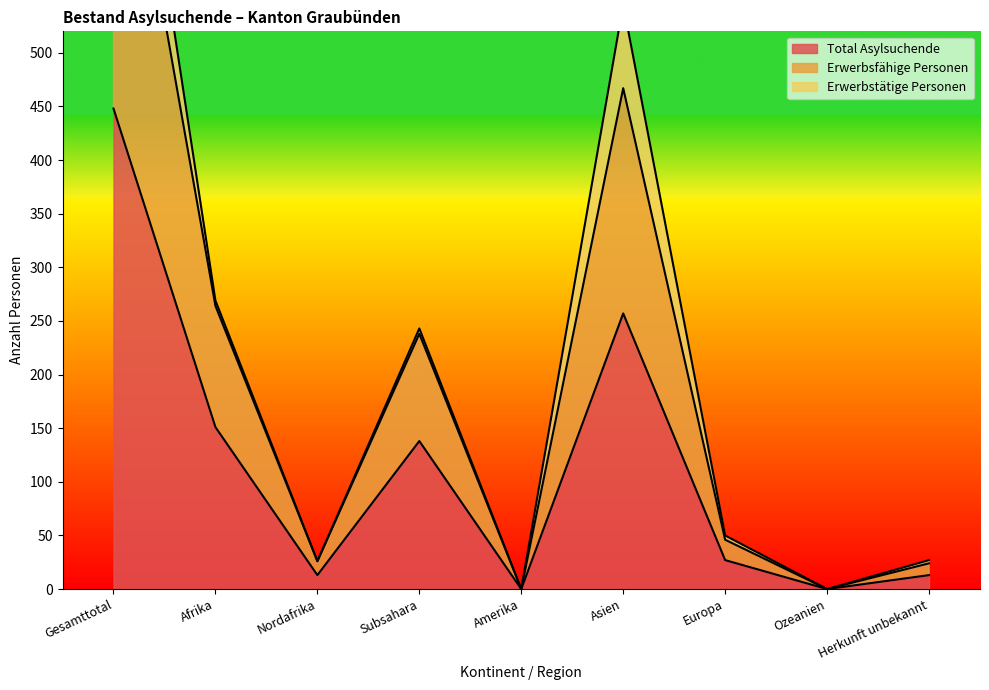

What position from the left is Europa?

7